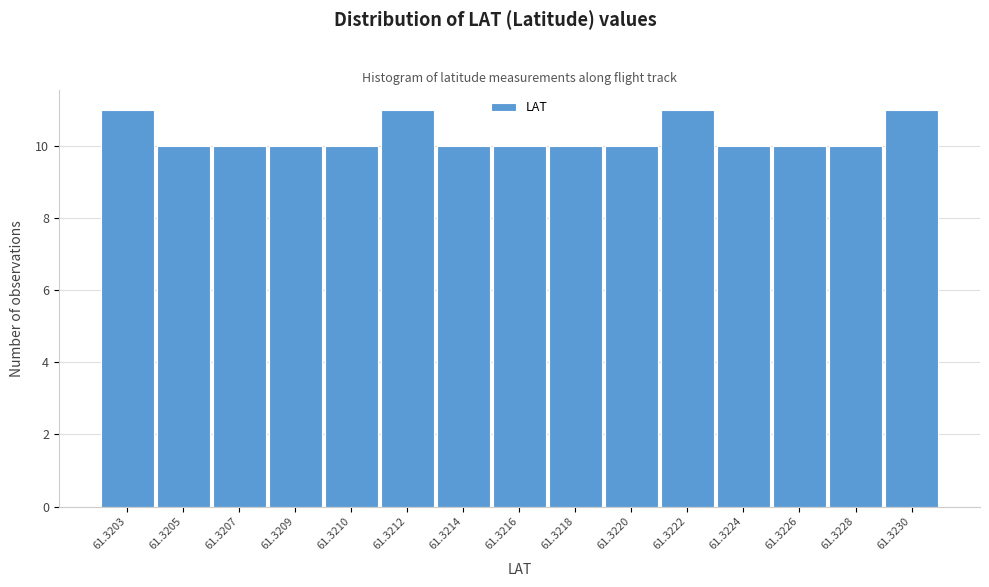

Reading left to right, list all the values displayed in this chart.

11	10	10	10	10	11	10	10	10	10	11	10	10	10	11